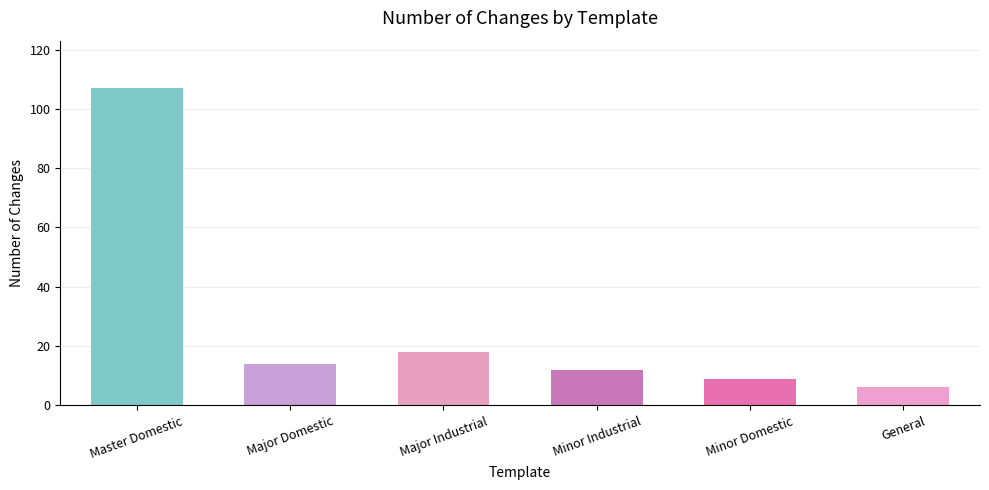

How many bars are there in total?

6